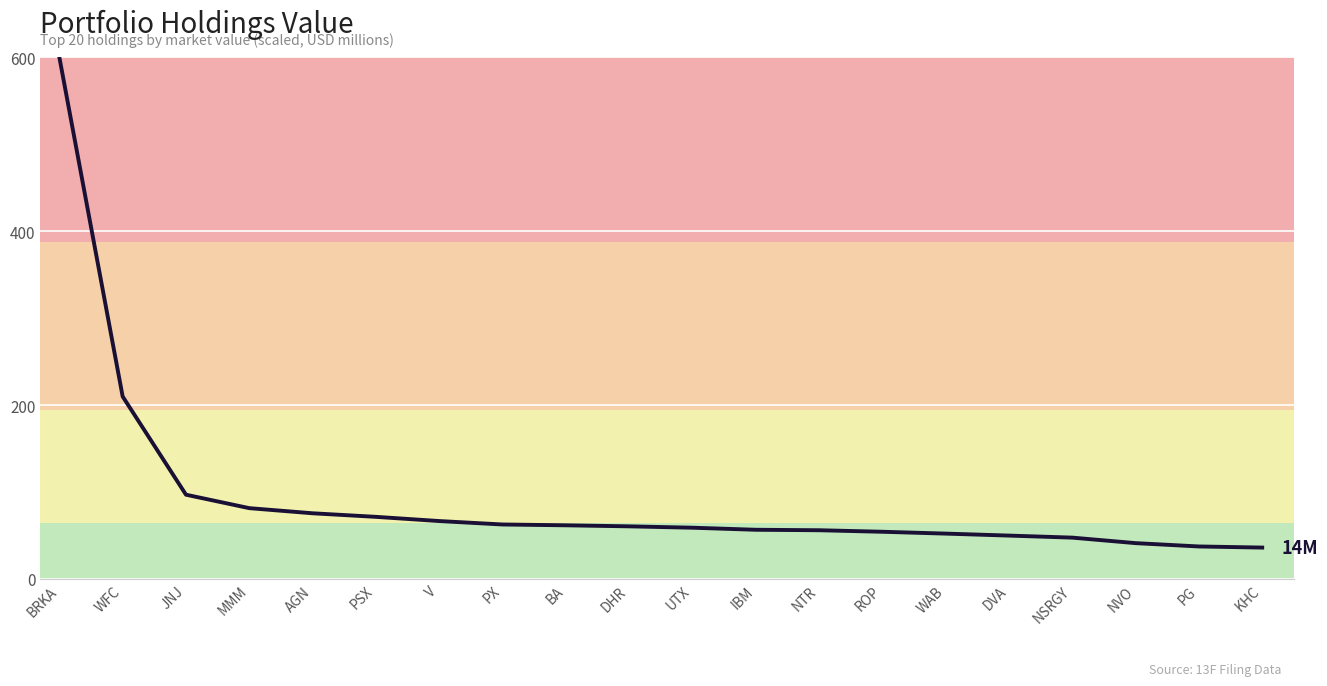

What is the difference between the maximum and minimum values?

563.8